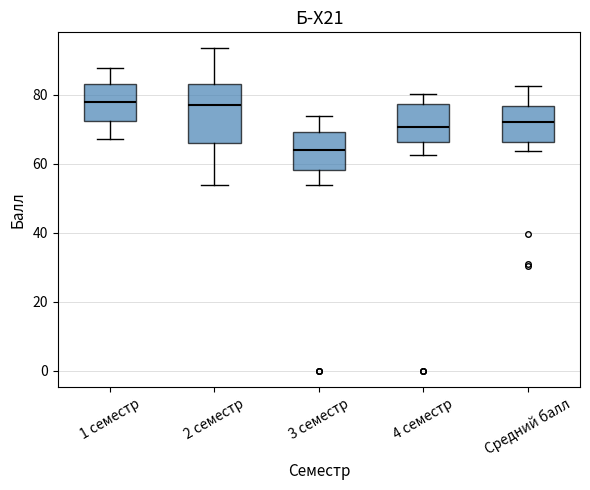

Where is the upper edge of the box for Средний балл on the y-axis? The values are not printed on the chart, so give them approximately, as read against the axis.

76